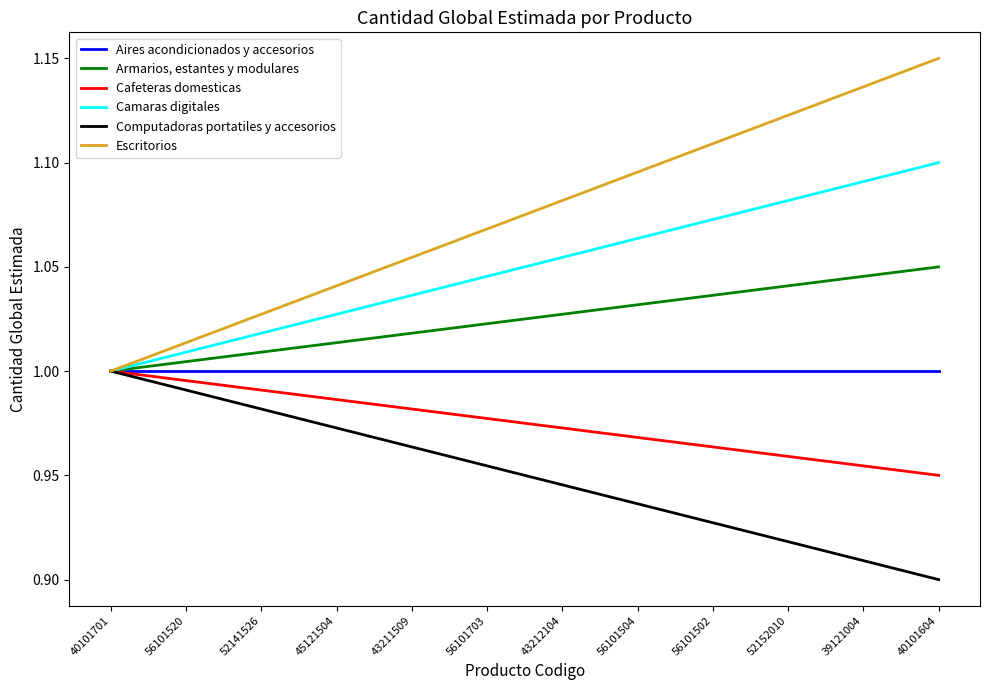

True or false: Escritorios has more than 0 points higher than both neighbors.

False